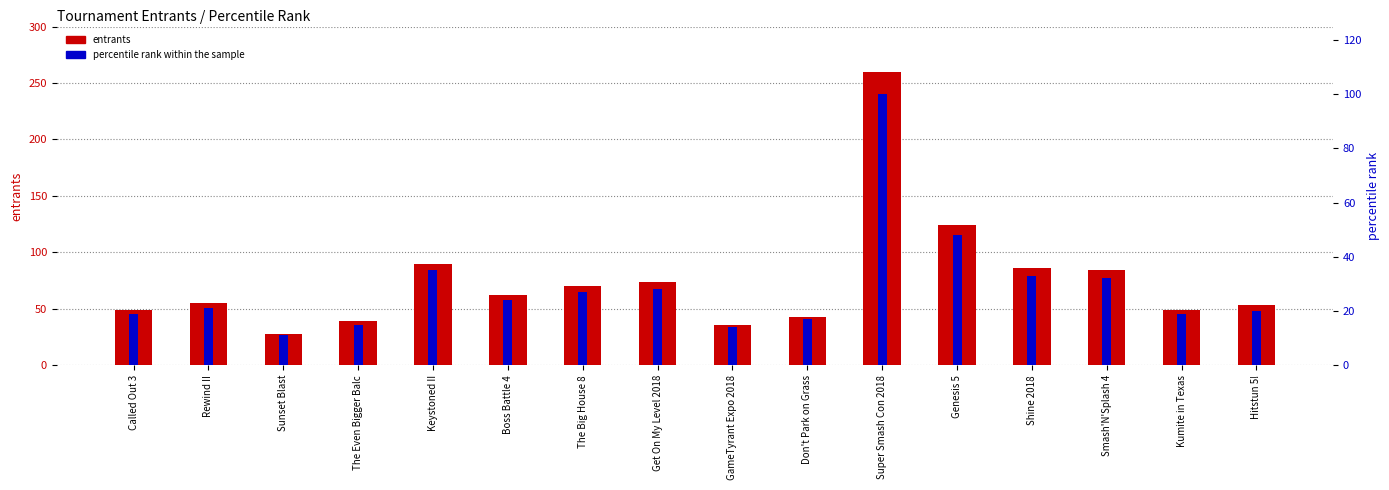

At The Even Bigger Balc, list the series in order from smallest to largest.

percentile rank within the sample, entrants